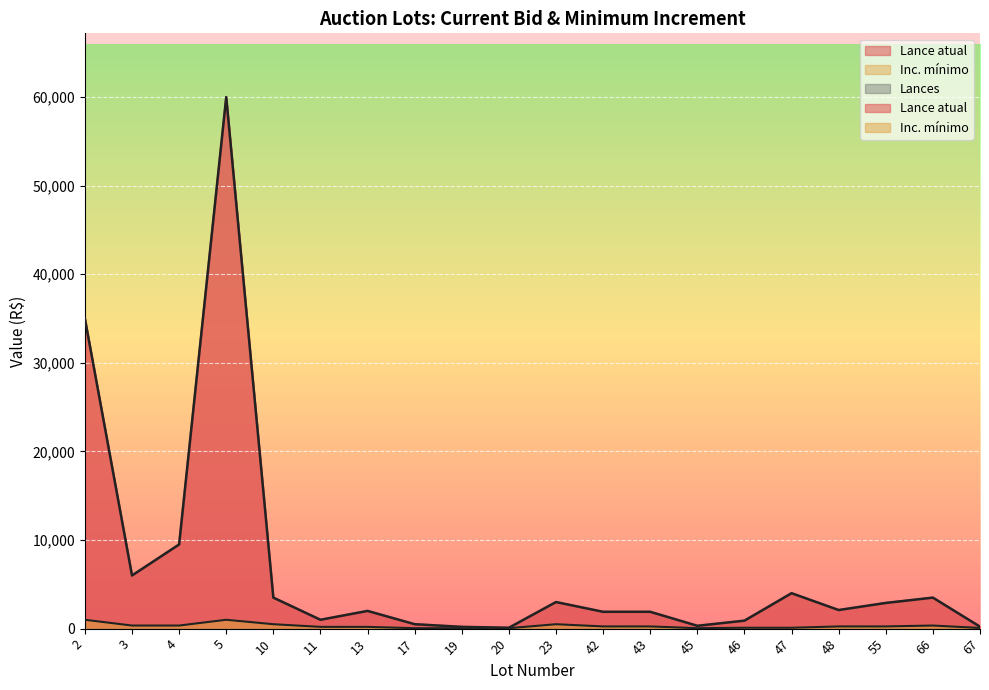

At how many categories does at least one series exceed 42292?

1